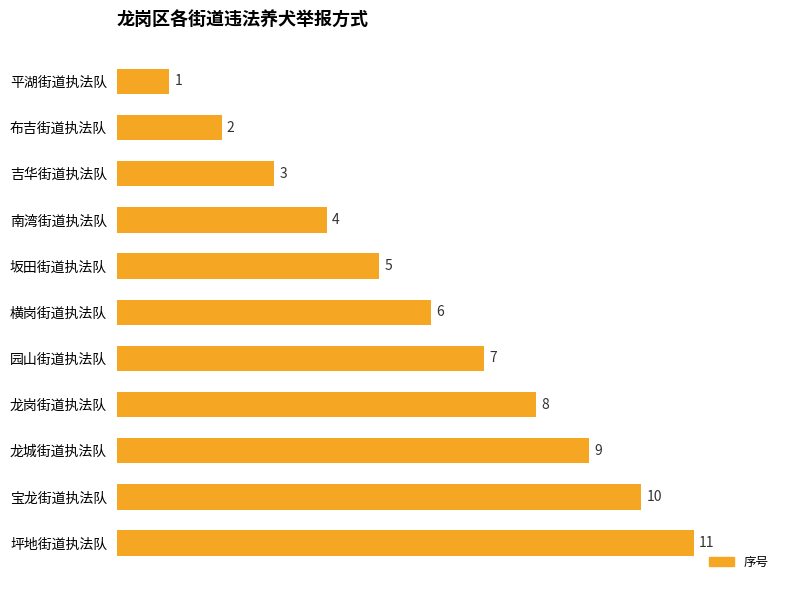

Where is the data nearest to the value 6?

横岗街道执法队